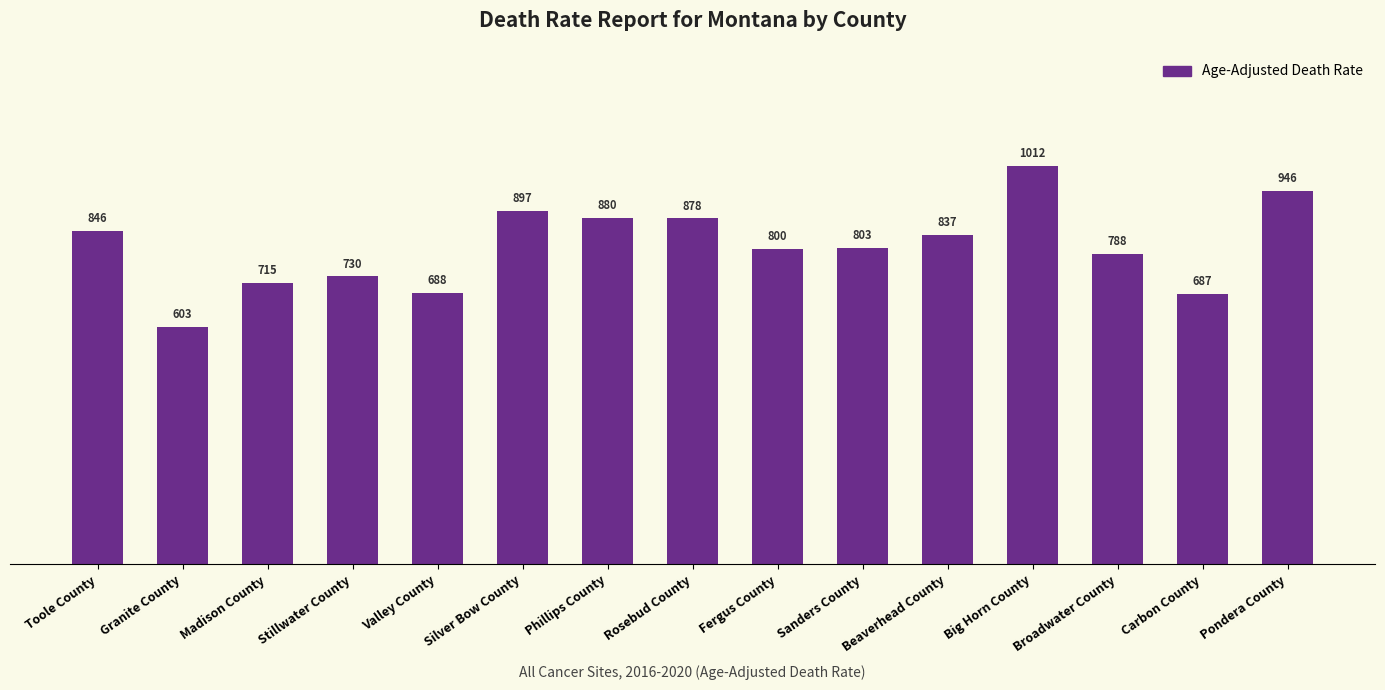

What position from the right is Valley County?

11